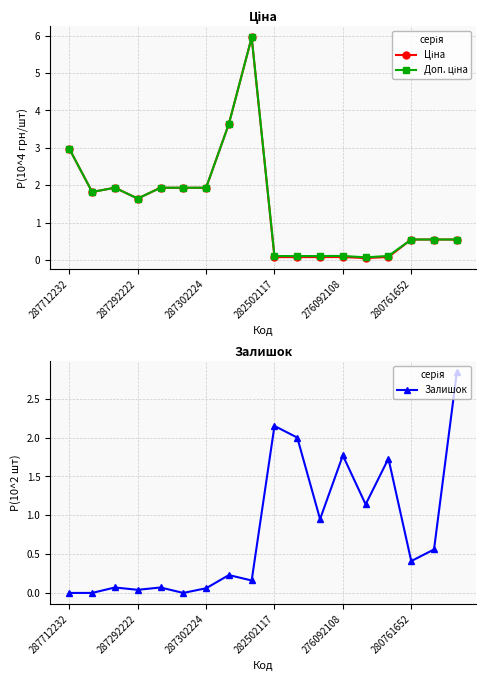

How many interior local peaks does the Доп. ціна series have?

3